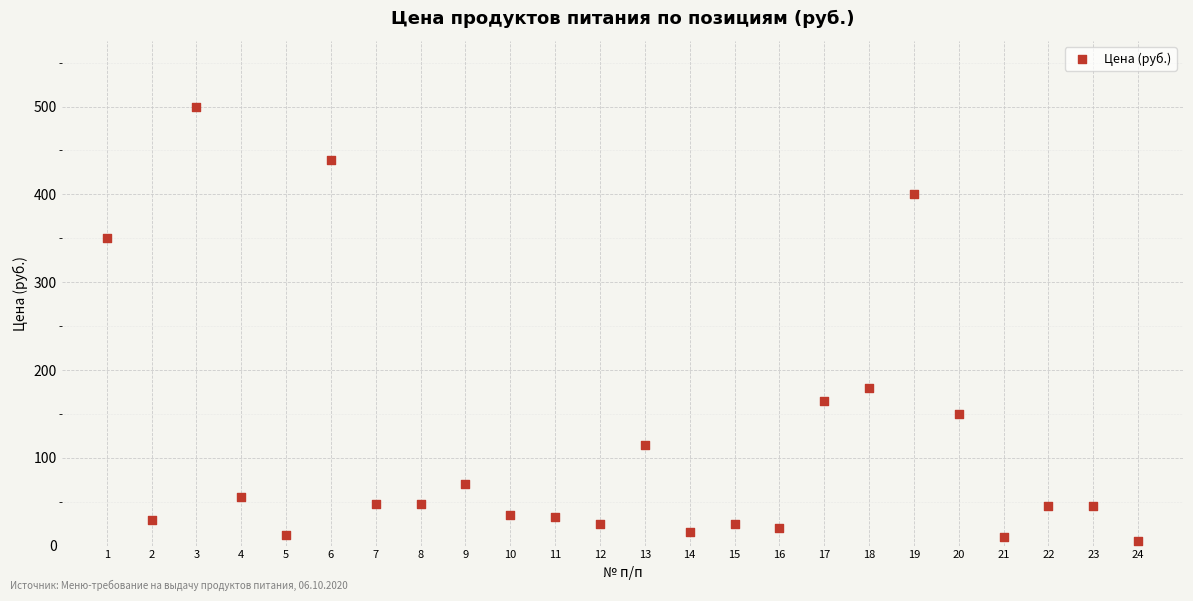

What is the range of Y values (max minus min)?

494.5